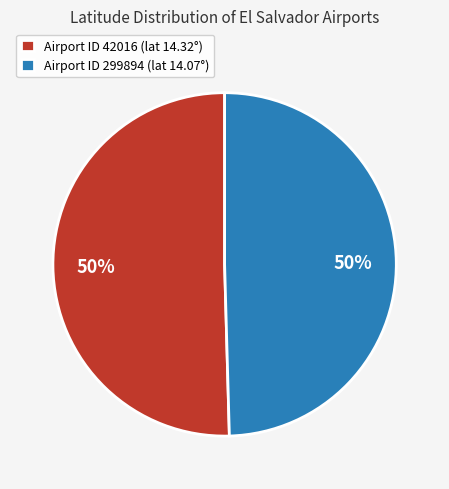

How many slices are in this pie chart?

2